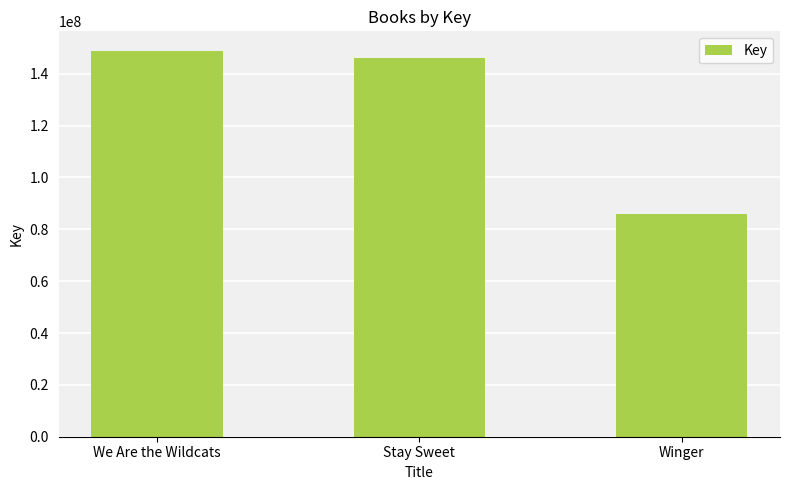

The chart shows a value of 85999349 at Winger. True or false?

True